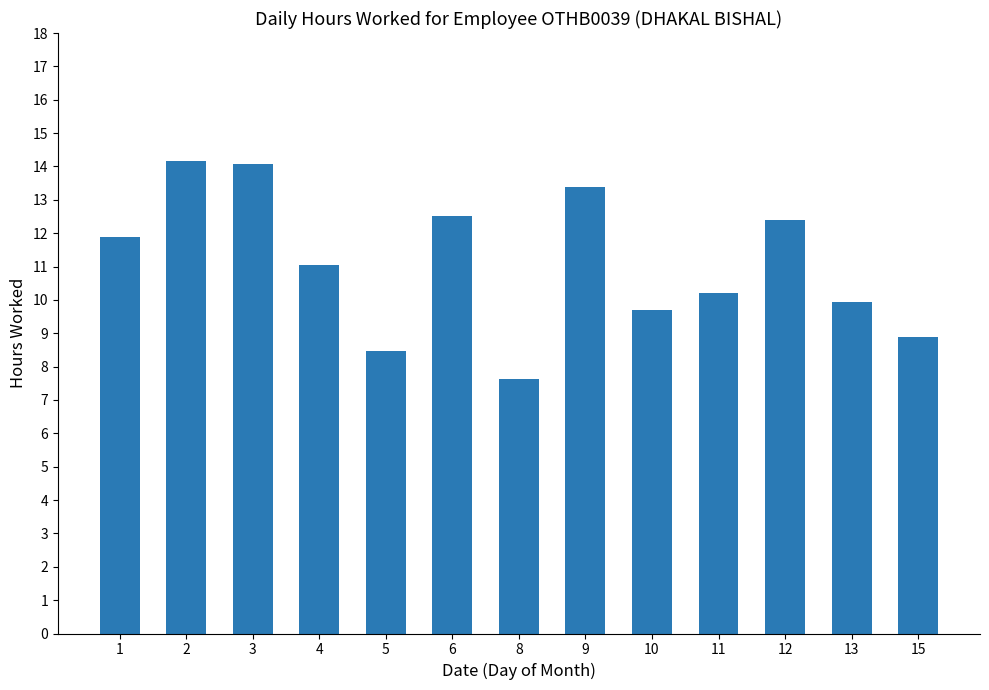

What is the smallest value displayed?

7.6